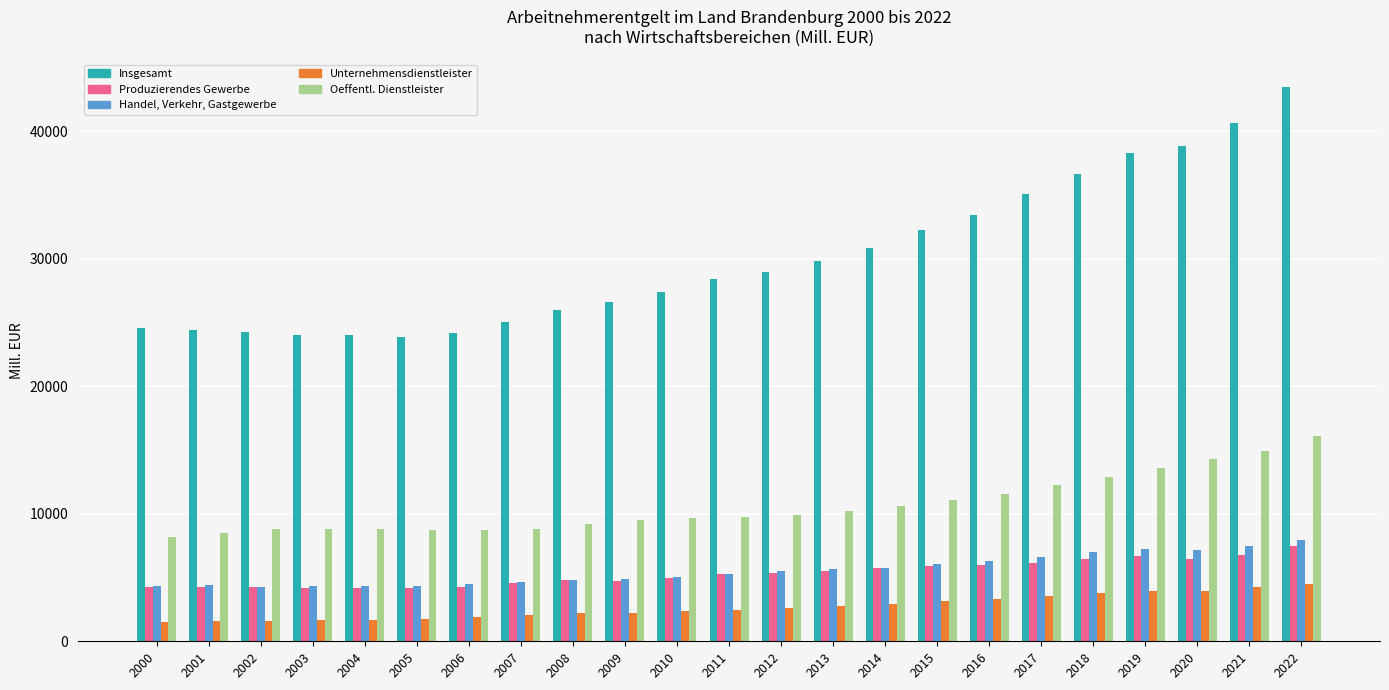

The value of Produzierendes Gewerbe at 2017 is 6179.3. True or false?

True